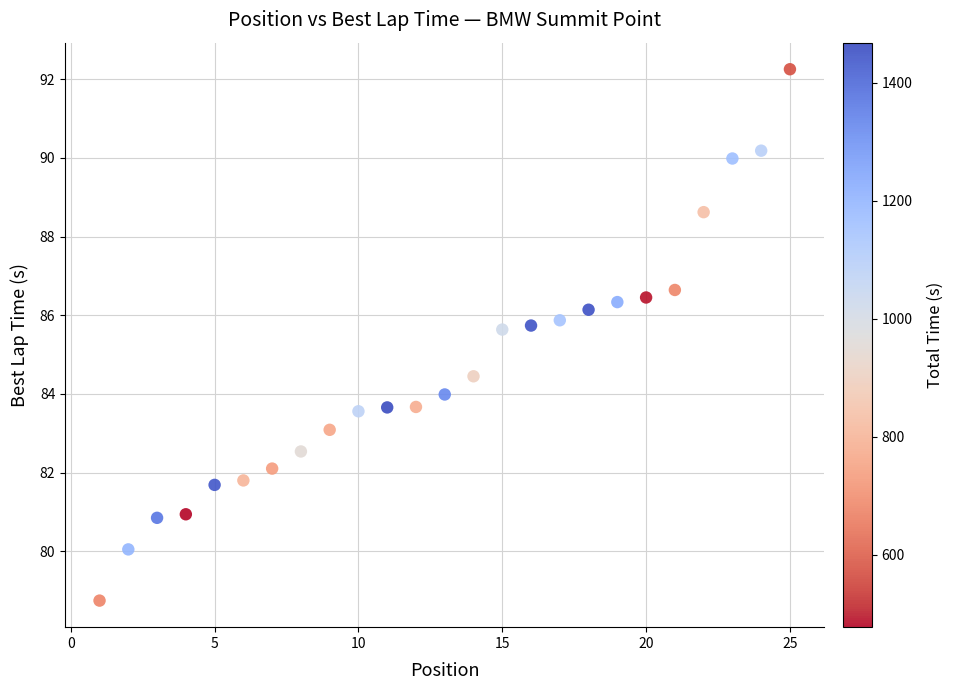

What is the range of X values (max minus min)?

24.0